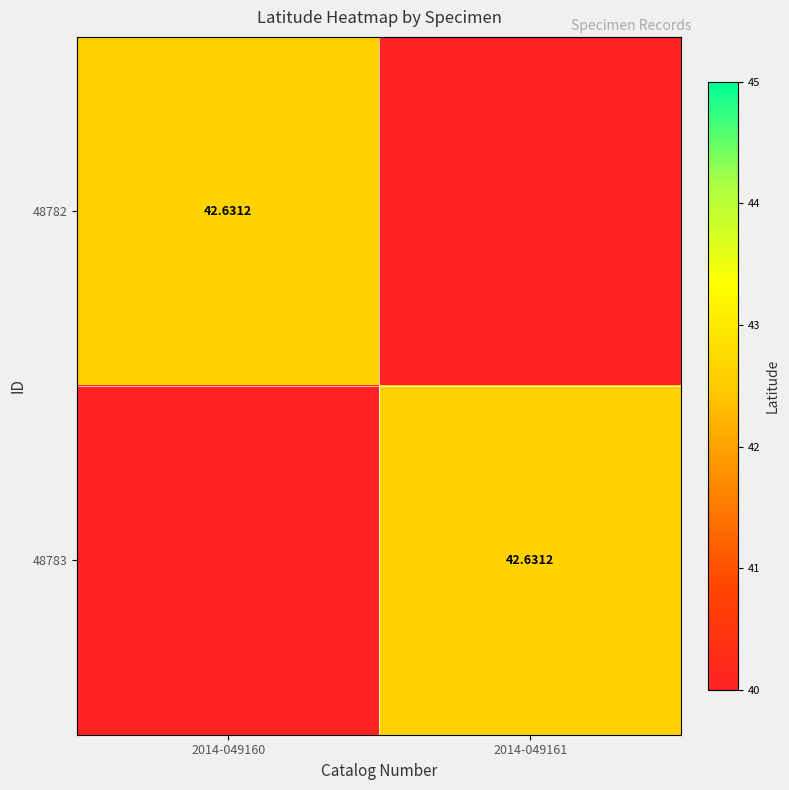

At which label is 48782 closest to 41?

2014-049161